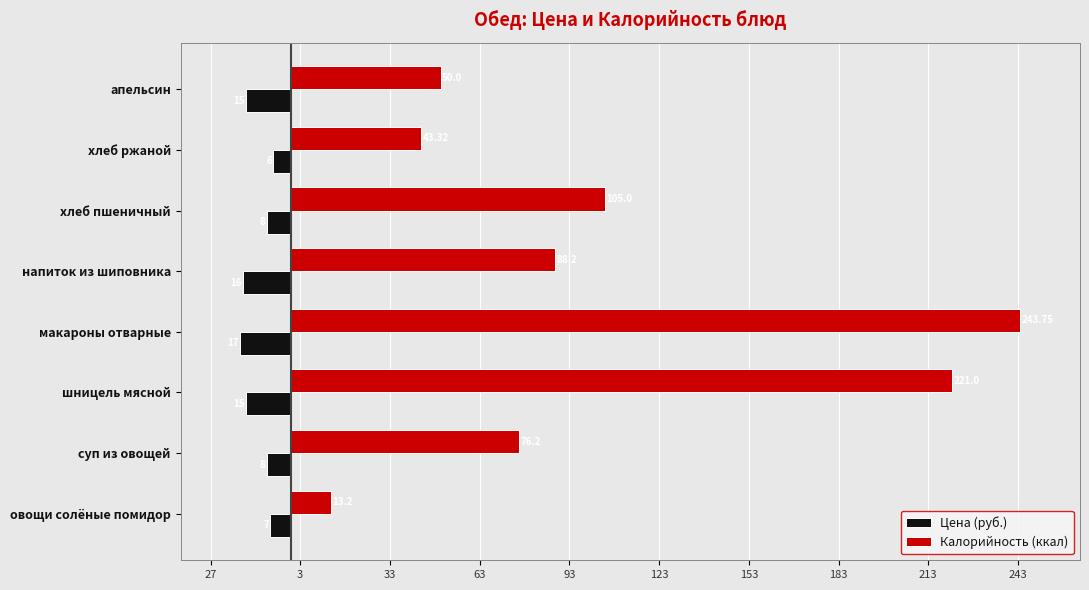

Reading left to right, what are all the values shown in this chart?

Цена (руб.): -7.0	-8.0	-15.0	-17.0	-16.0	-8.0	-6.0	-15.0
Калорийность (ккал): 13.2	76.2	221.0	243.8	88.2	105.0	43.3	50.0